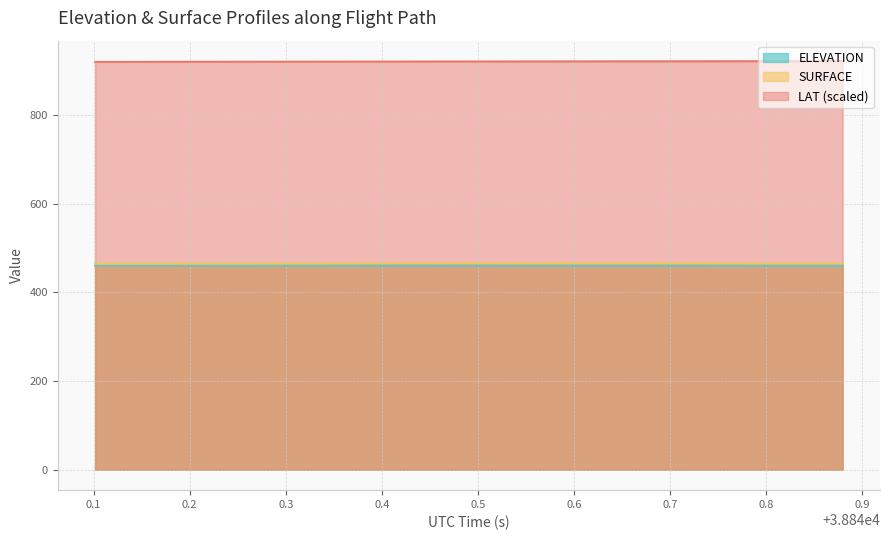

Reading left to right, transcribe all the data shown in this chart.

ELEVATION: 460.5	460.5	460.5	460.5	460.4	460.4	460.4	460.4	460.4	460.4	460.3	460.3	460.3	460.3	460.3	460.2	460.2	460.2	460.2	460.2
SURFACE: 464.9	464.9	464.9	465.1	465.2	465.4	465.7	465.9	466.1	466.1	466.1	465.9	466.1	466.1	466.1	466.0	465.8	465.6	465.6	465.6
LAT: 920.3	920.4	920.5	920.6	920.7	920.8	920.9	921.0	921.1	921.2	921.3	921.4	921.5	921.6	921.7	921.8	921.9	921.9	922.0	922.1